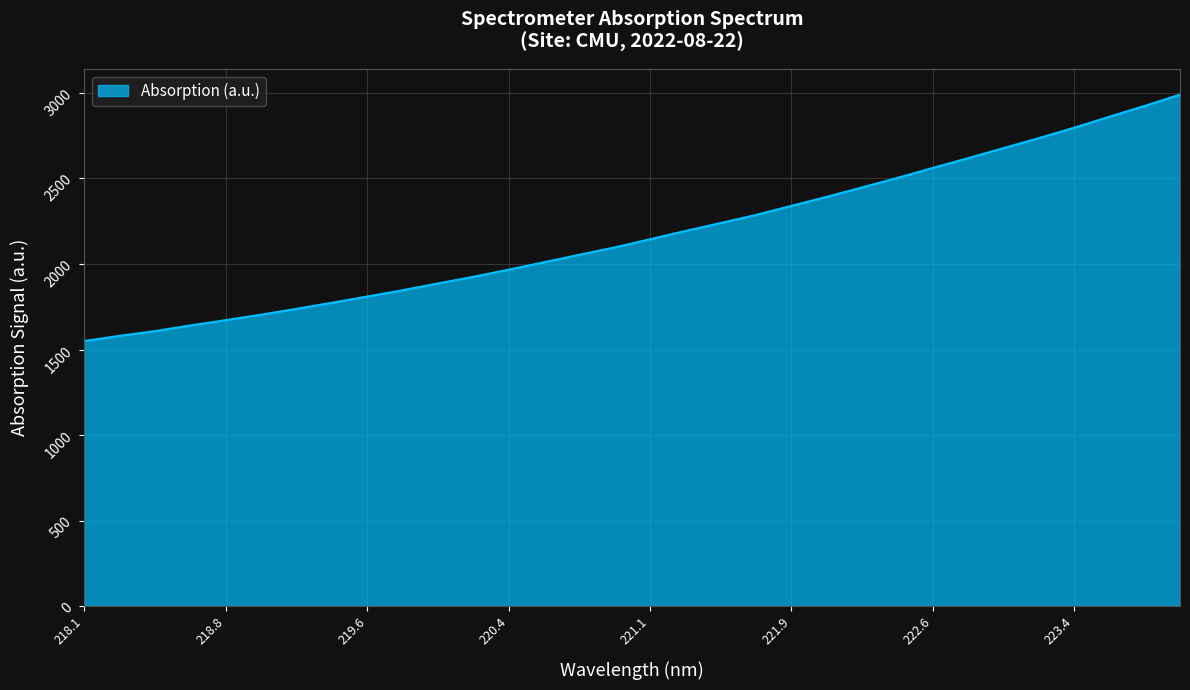

What is the difference between the maximum and minimum values?

1439.4